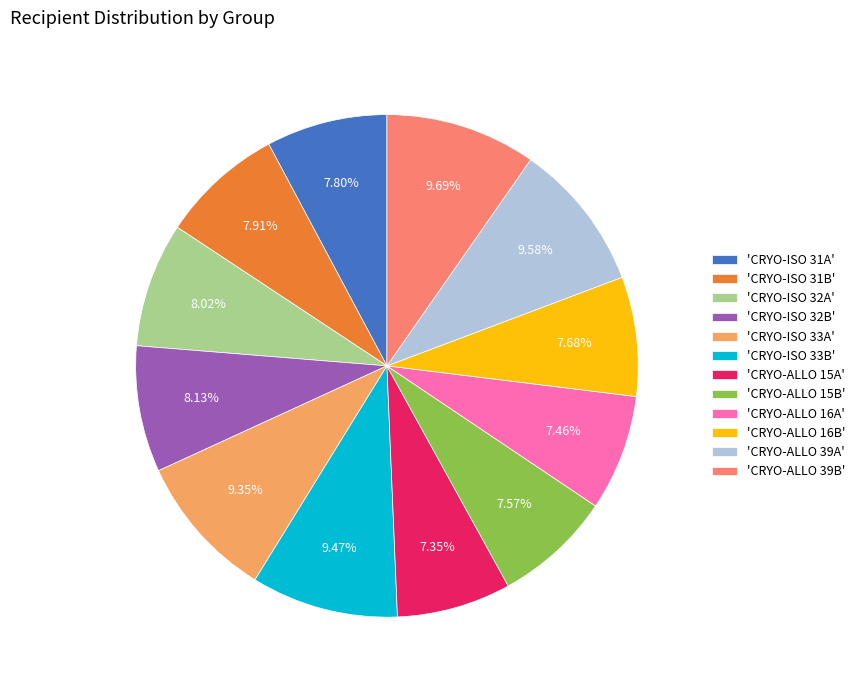

Combined, do 'CRYO-ISO 33B' and 'CRYO-ALLO 15A' account for over 50%?

No